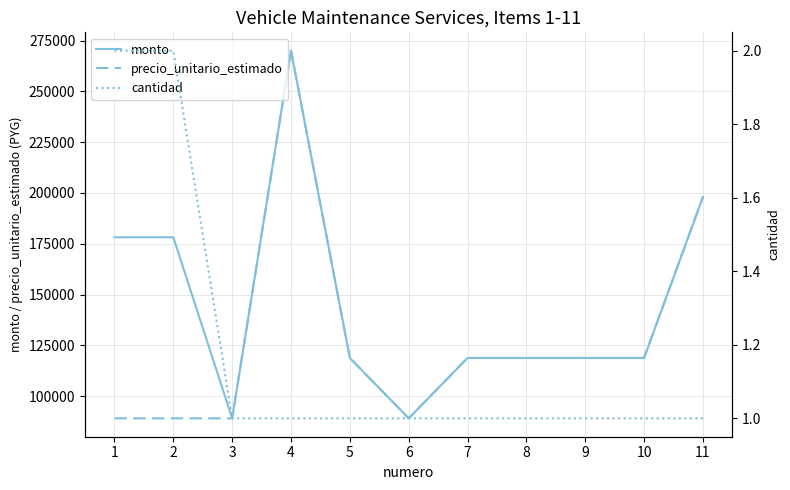

The value of precio_unitario_estimado at 2 is 89100. True or false?

True